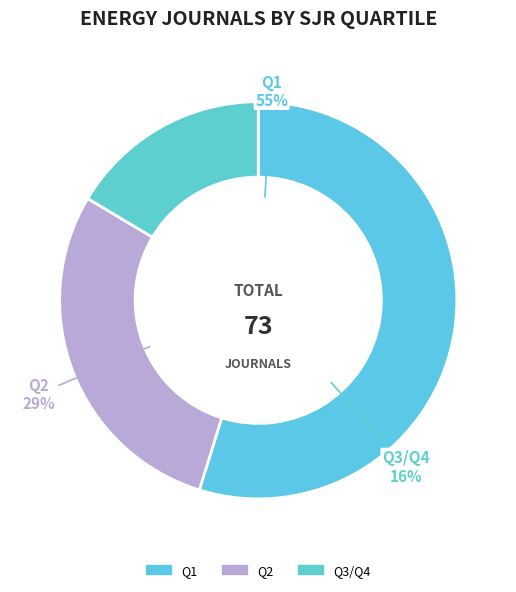

What is the change in value from Q2 to Q3/Q4?

-9